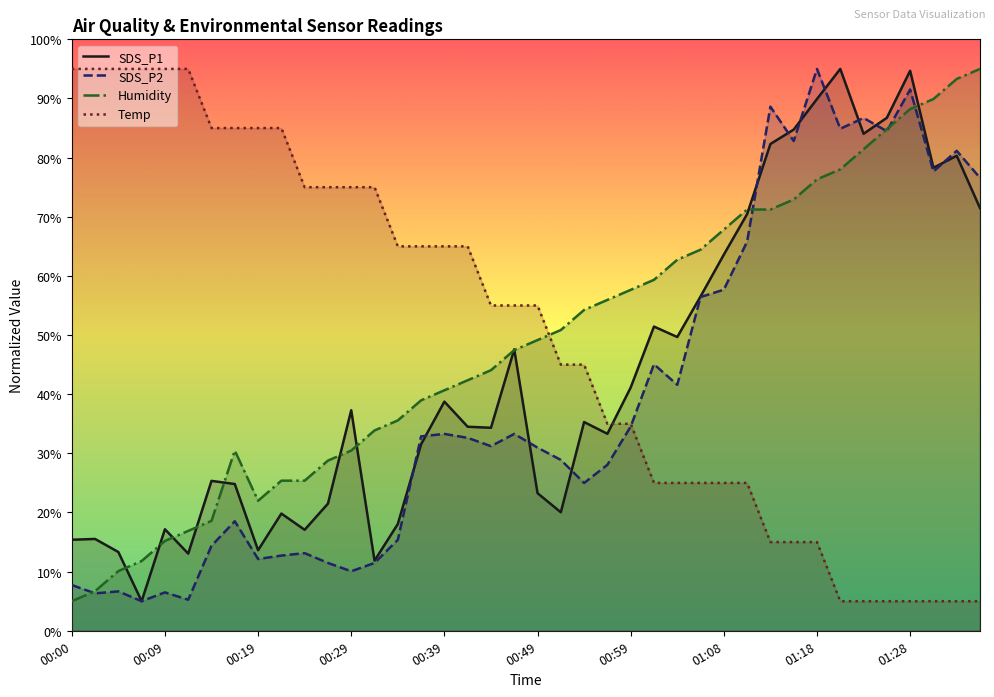

The value of Temp at 01:28 is 5.0. True or false?

True